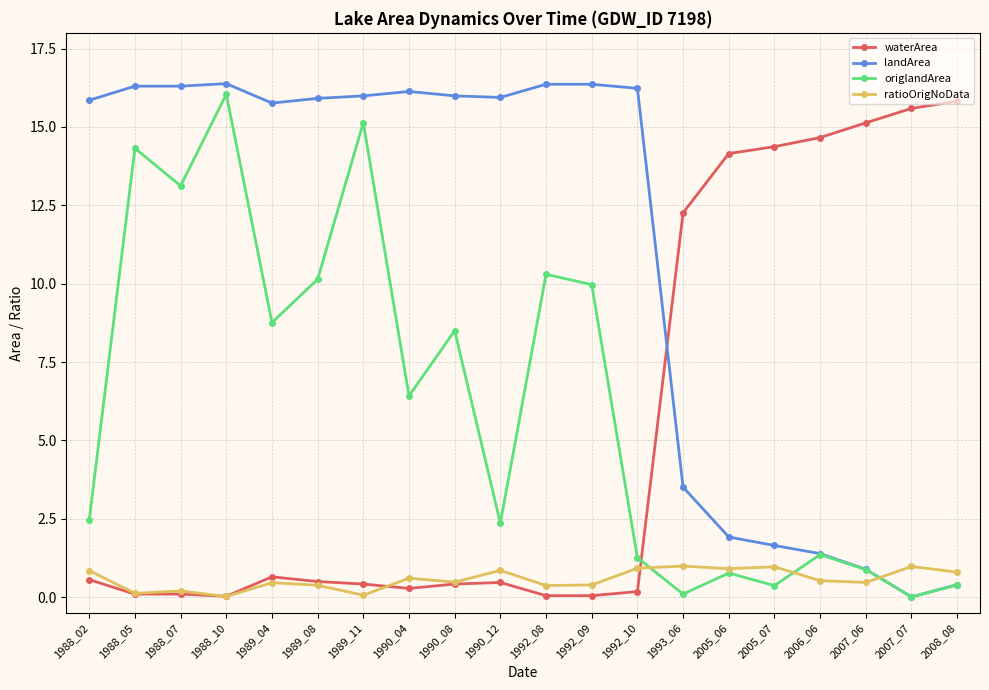

In ratioOrigNoData, how many points are lower than both neighbors (excluding endpoints)?

7